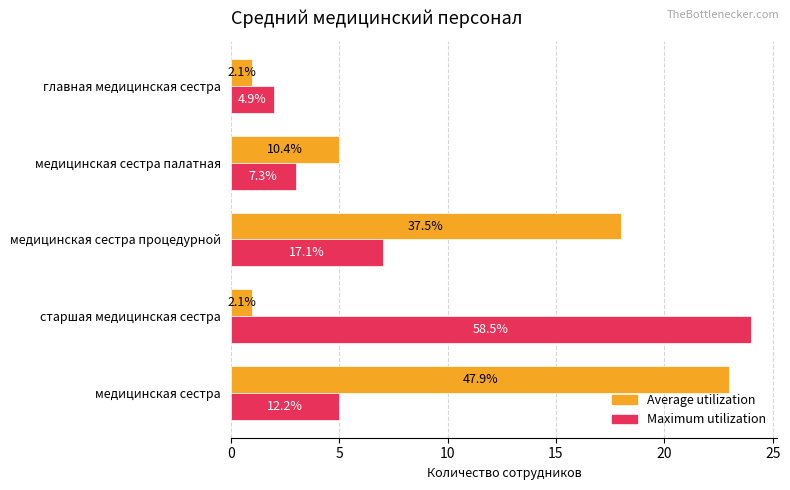

What are all the series names shown in the legend?

Average utilization, Maximum utilization